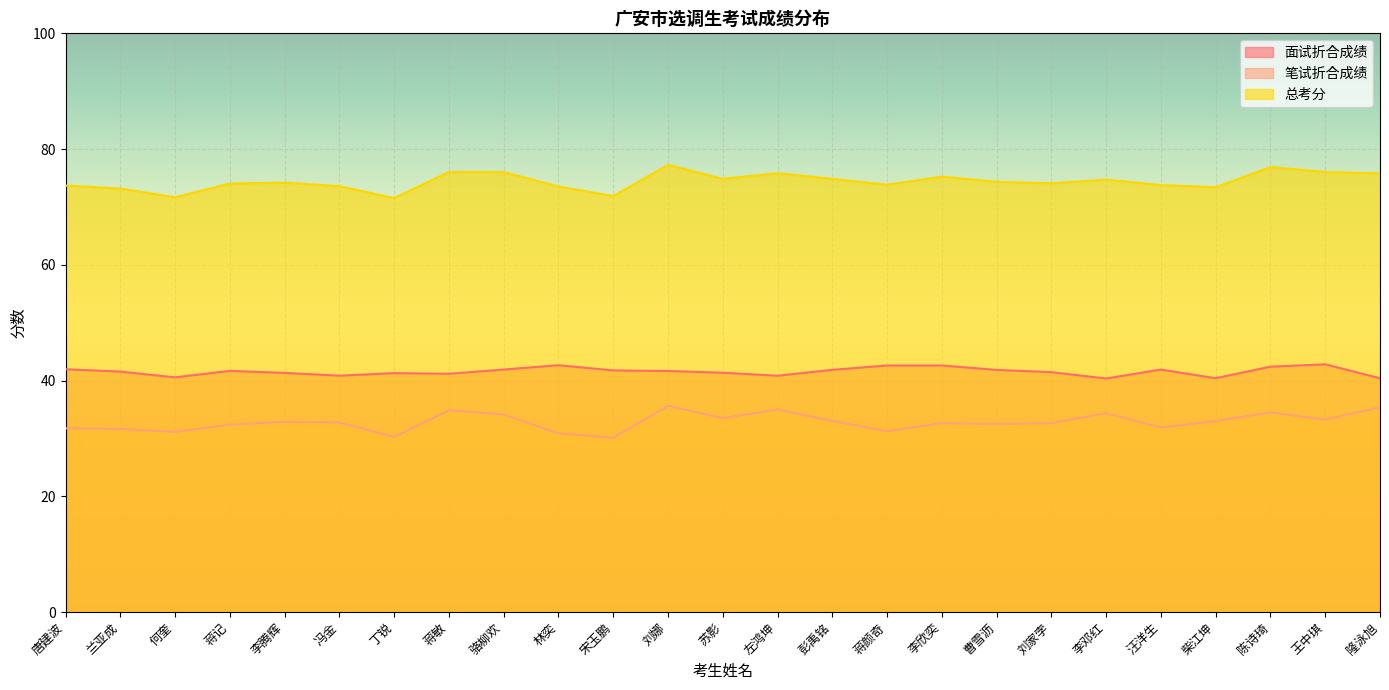

True or false: 面试折合成绩 and 总考分 cross at least once.

False